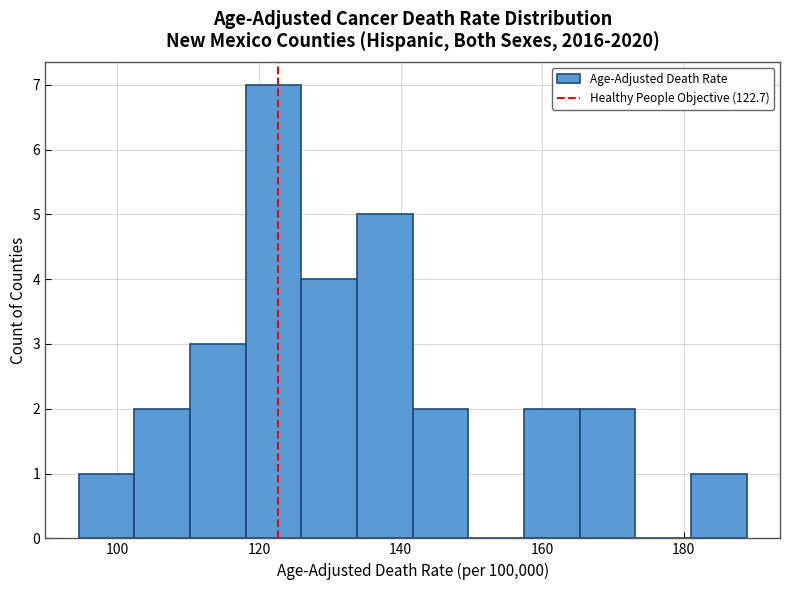

Around what value on the x-axis is the tallest bar? Give the approximate position of its centre, as read against the axis.

122